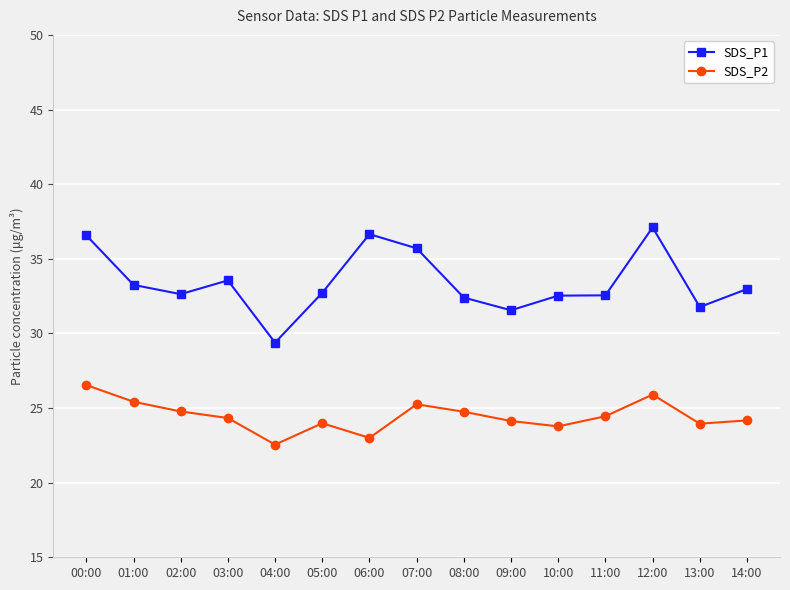

What is the total value across all series at 04:00?

51.9